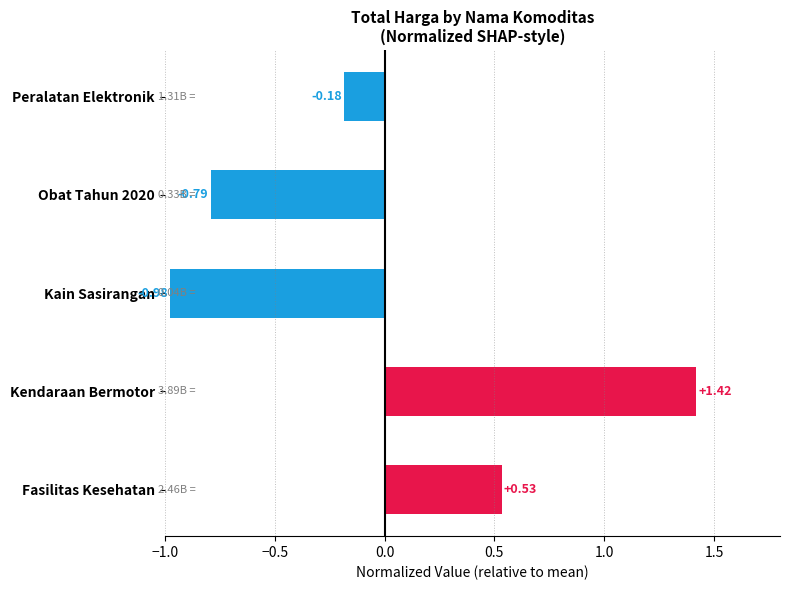

How many values are below 0?

3